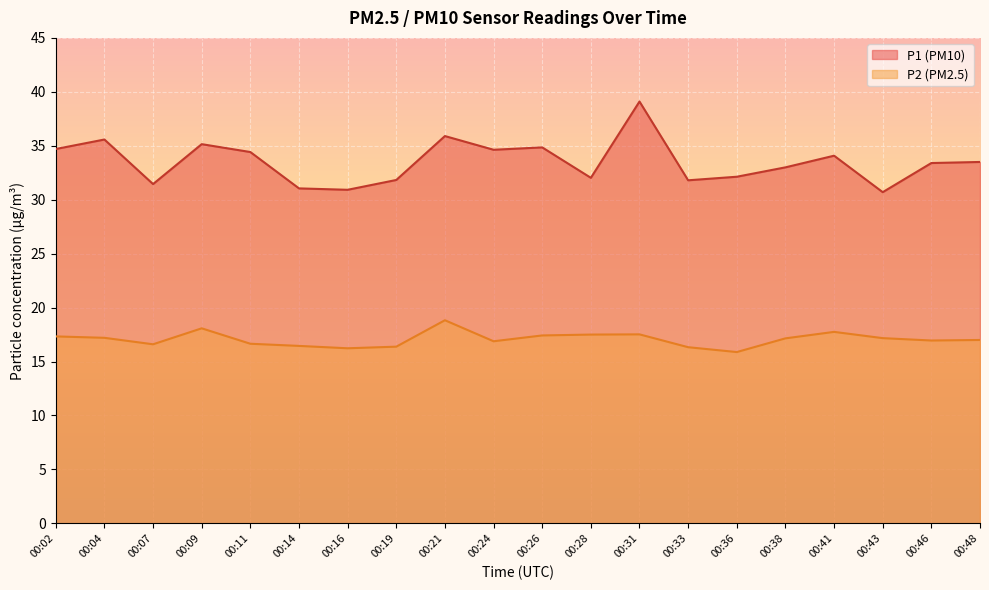

Reading left to right, what are all the values shown in this chart?

P1: 34.7	35.6	31.4	35.1	34.4	31.1	30.9	31.8	35.9	34.6	34.9	32.0	39.1	31.8	32.1	33.0	34.1	30.7	33.4	33.5
P2: 17.3	17.2	16.6	18.1	16.6	16.4	16.2	16.4	18.8	16.9	17.4	17.5	17.5	16.3	15.9	17.1	17.8	17.2	16.9	17.0